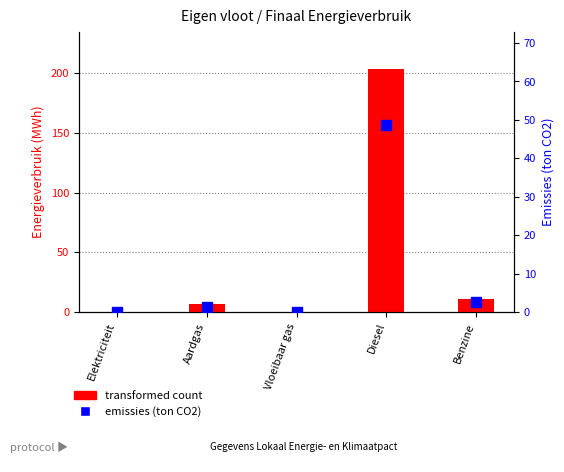

What is the difference between the highest and lowest values at Elektriciteit?

0.2